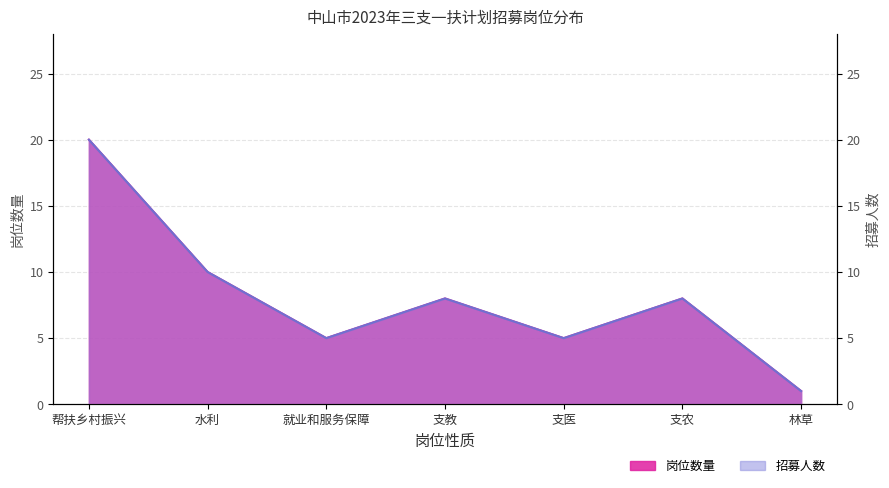

What is the highest value of the 岗位性质_count series?

20